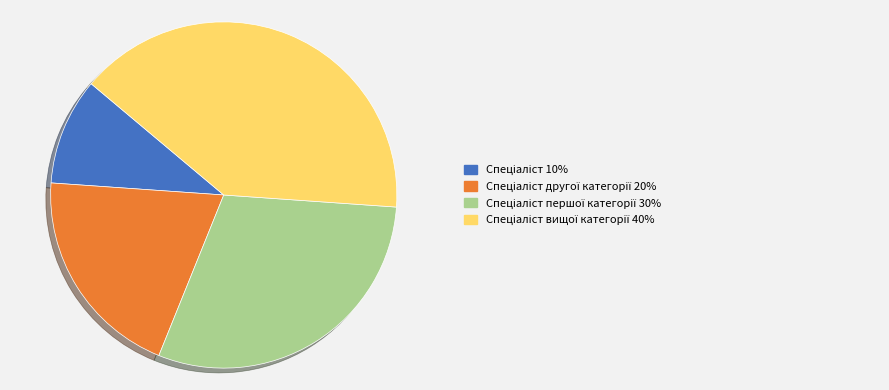

Is there a majority slice in this chart?

No